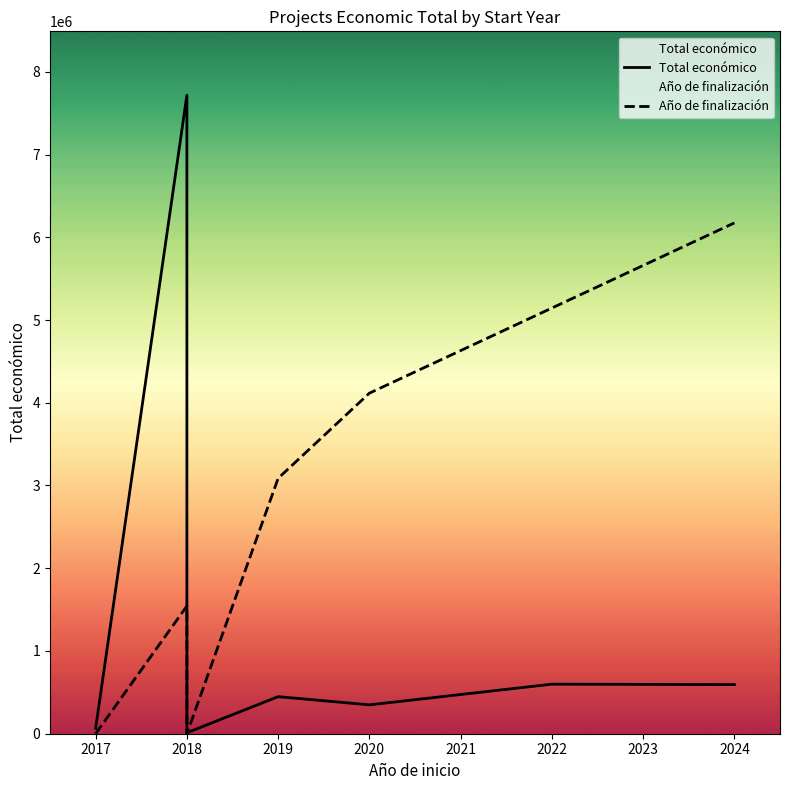

Count the number of categories in the chart.

7